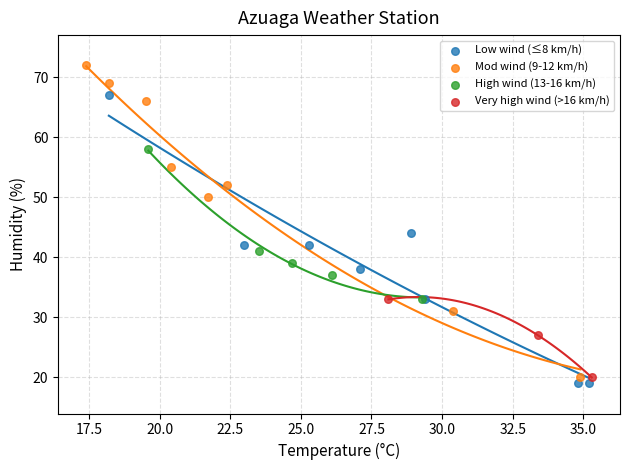

Which series reaches the minimum Y coordinate?

Low wind (≤8 km/h)